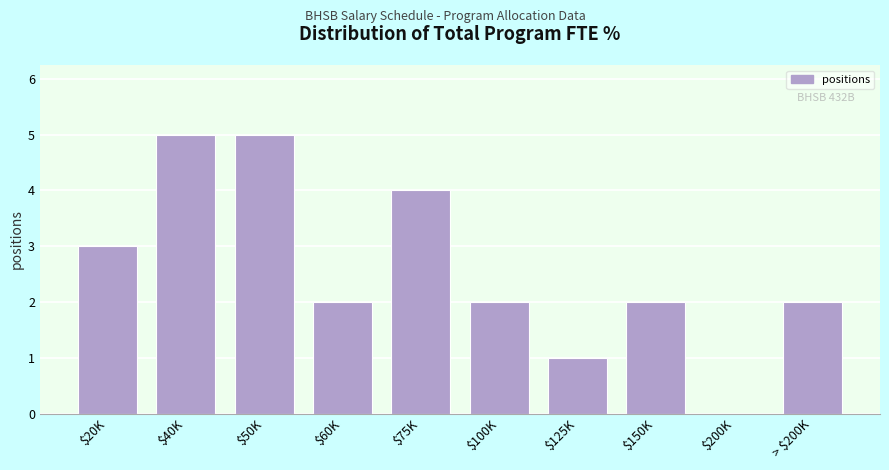

What is the sum of all values?

26